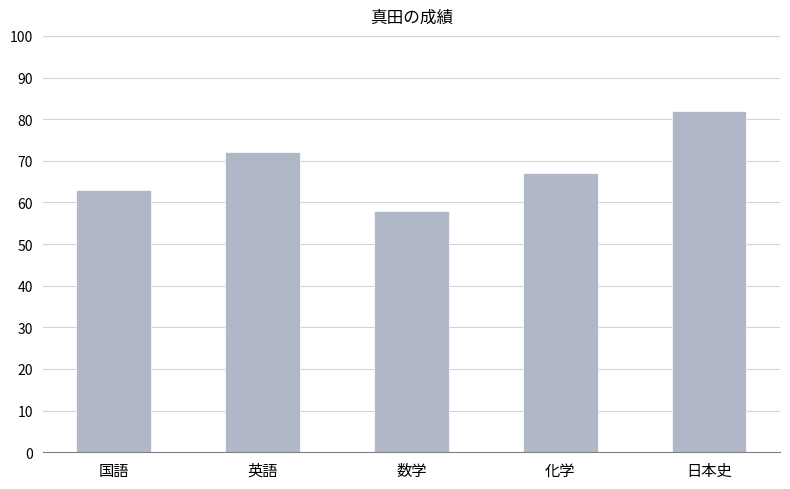

What is the greatest value displayed?

82